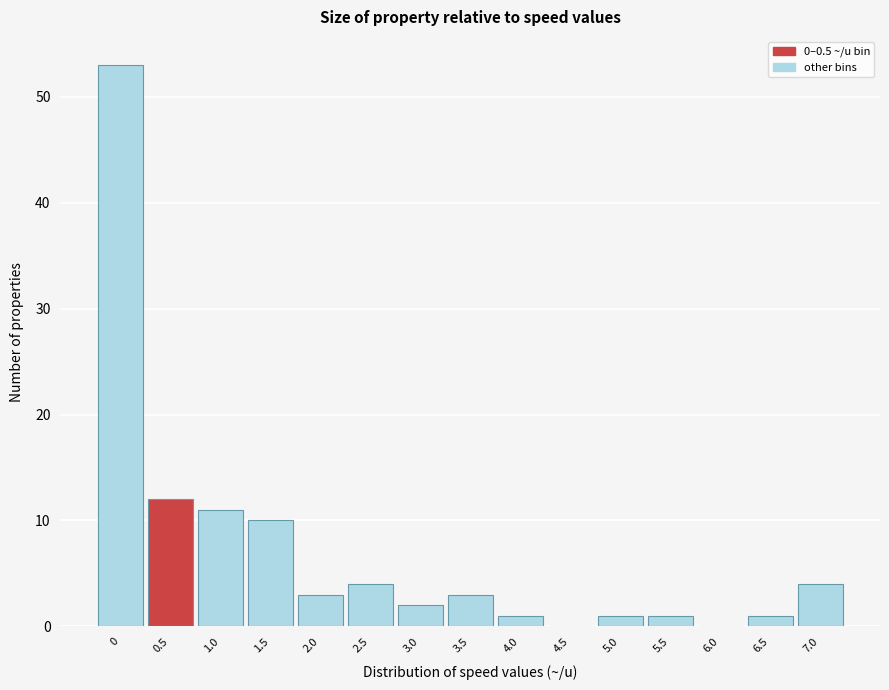

Reading left to right, list all the values displayed in this chart.

0=53	0.5=12	1.0=11	1.5=10	2.0=3	2.5=4	3.0=2	3.5=3	4.0=1	4.5=0	5.0=1	5.5=1	6.0=0	6.5=1	7.0=4